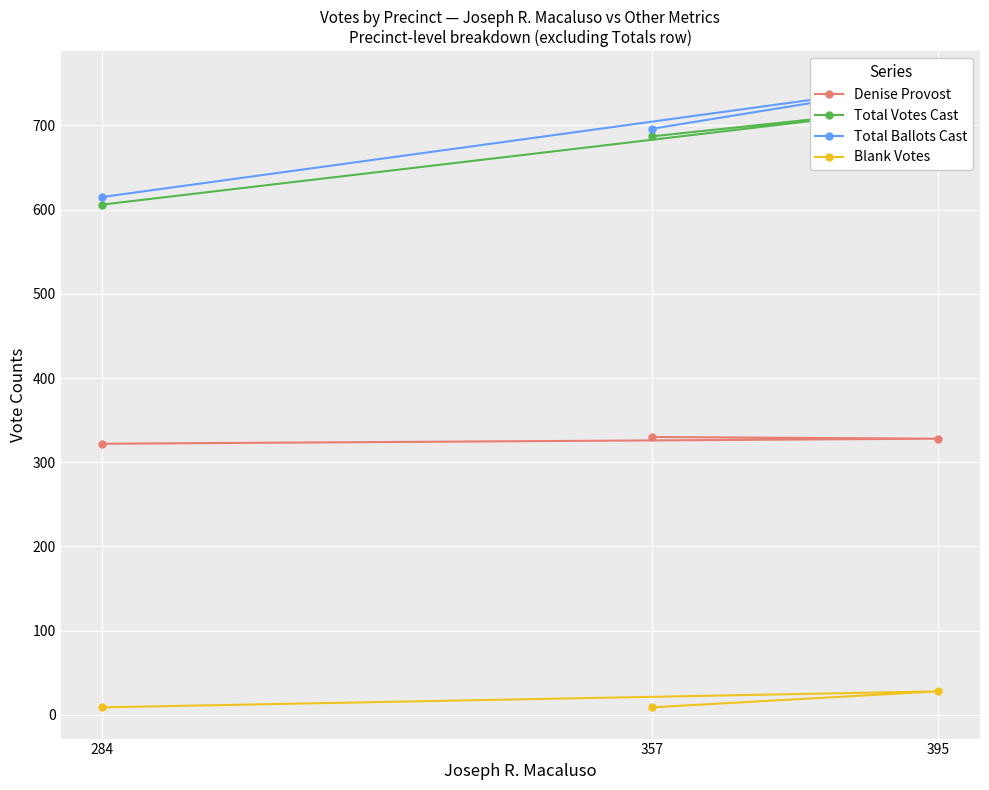

Read the Blank Votes value at 395, to the nearest 5.

30